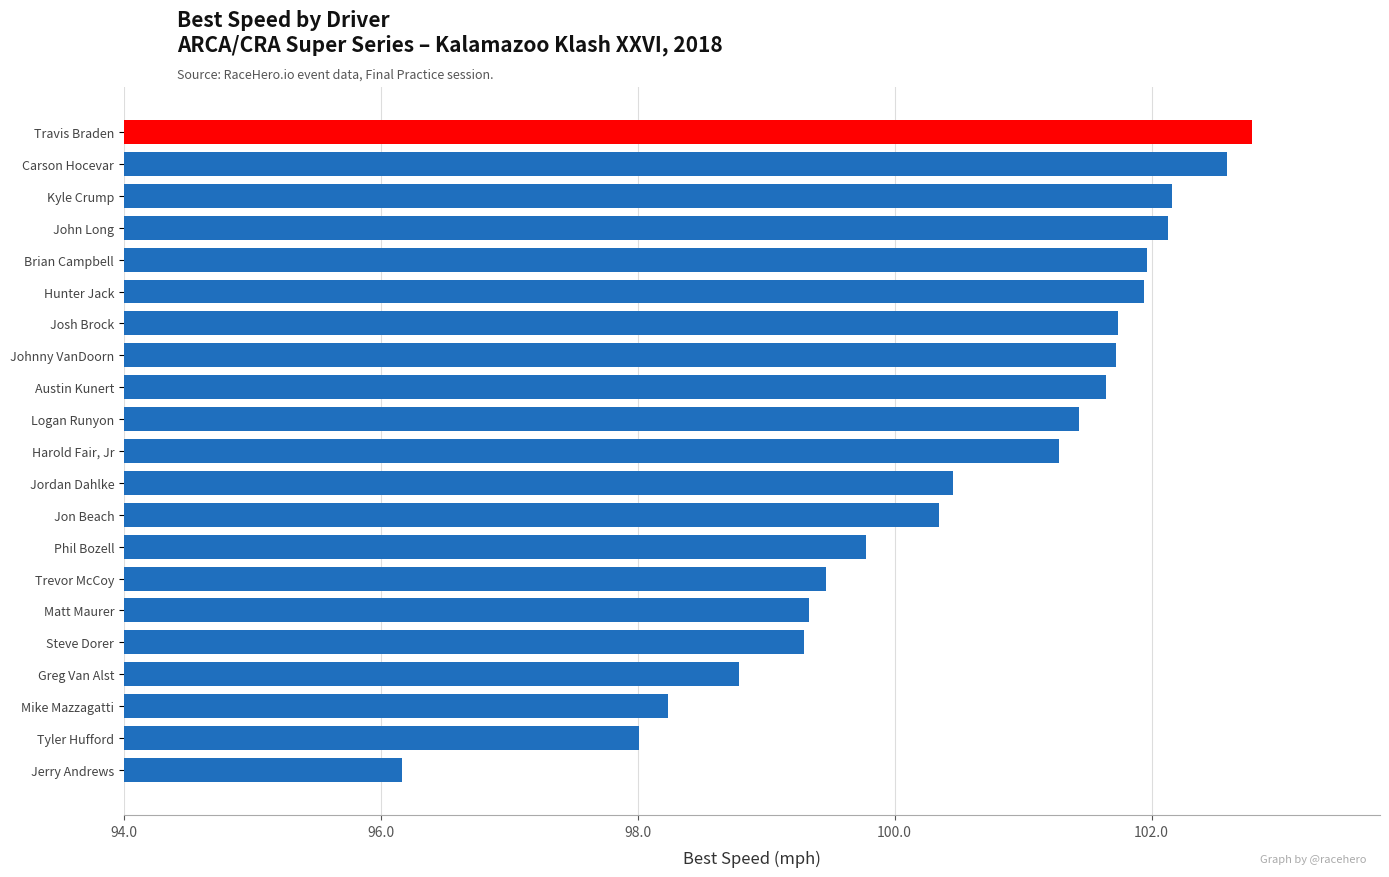

Are the bars horizontal?

Yes